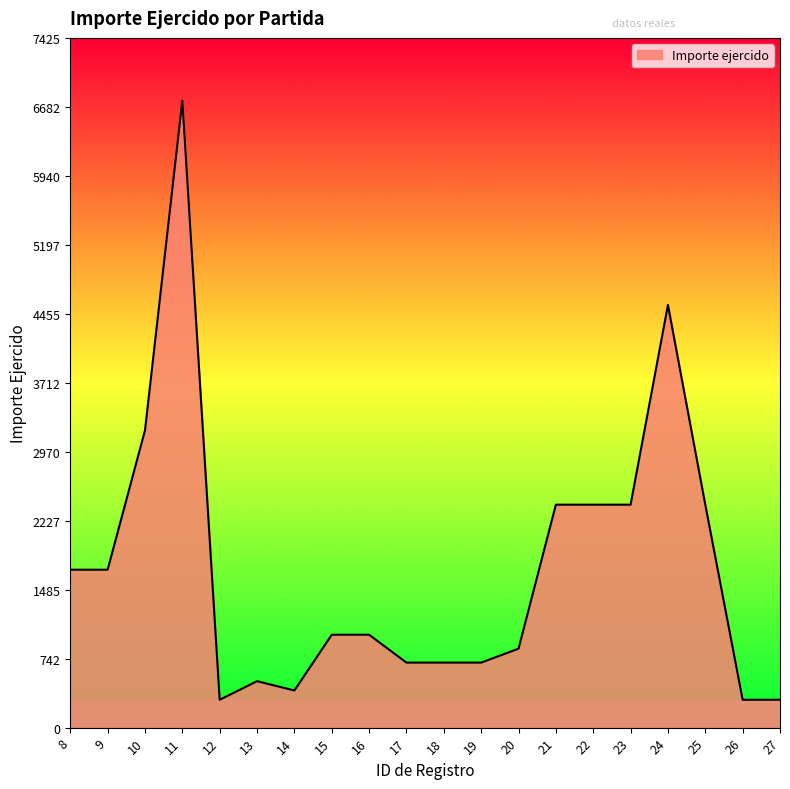

What is the greatest value displayed?

6750